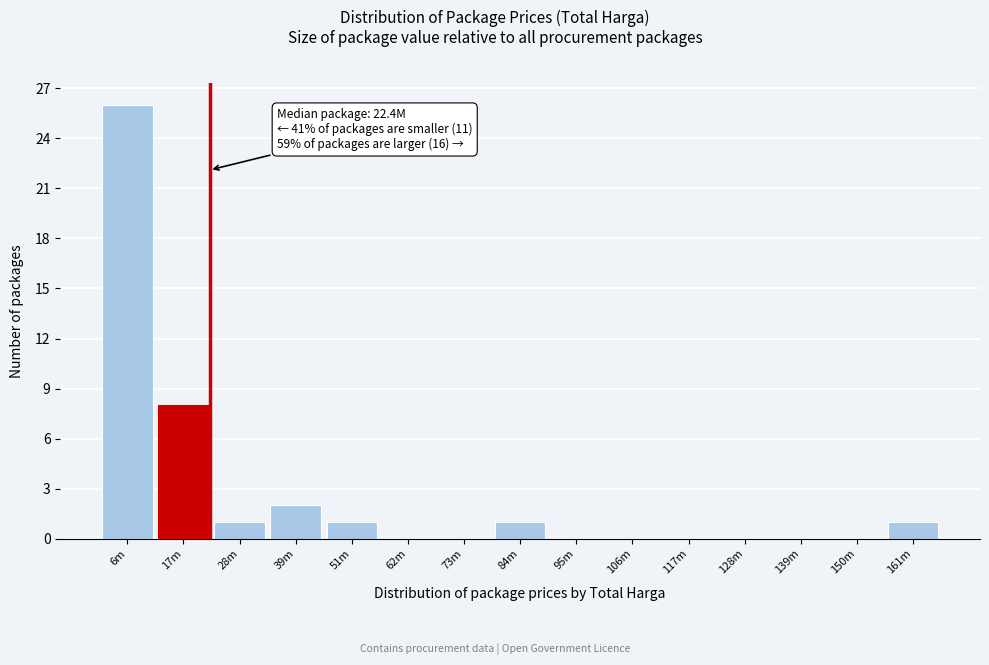

Reading left to right, what are all the values shown in this chart?

6m=26	17m=8	28m=1	39m=2	51m=1	62m=0	73m=0	84m=1	95m=0	106m=0	117m=0	128m=0	139m=0	150m=0	161m=1